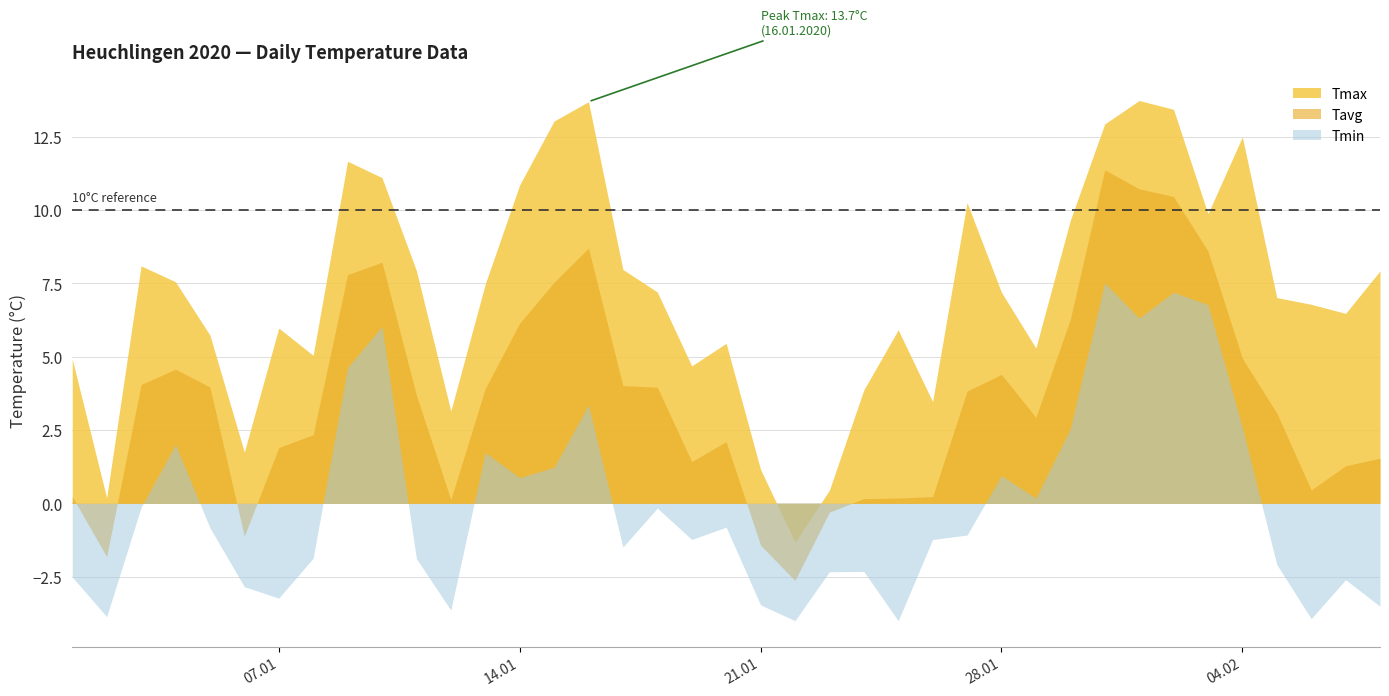

What is the difference between the highest and lowest values at 17.01.2020?

9.5